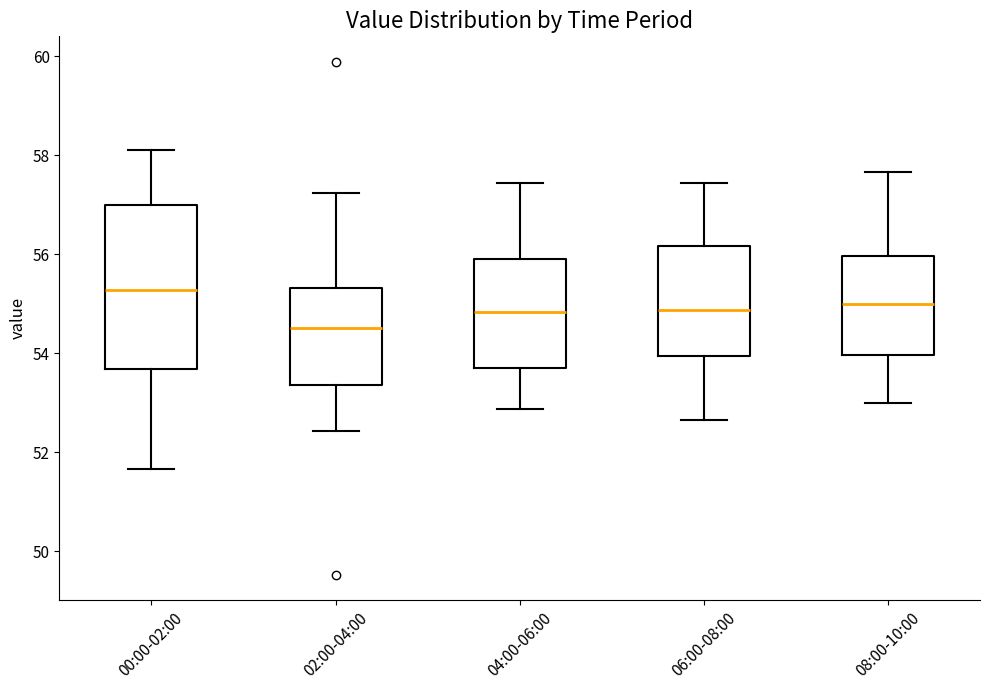

Comparing the boxes themselves (not the whiskers), which one is the tallest?

00:00-02:00